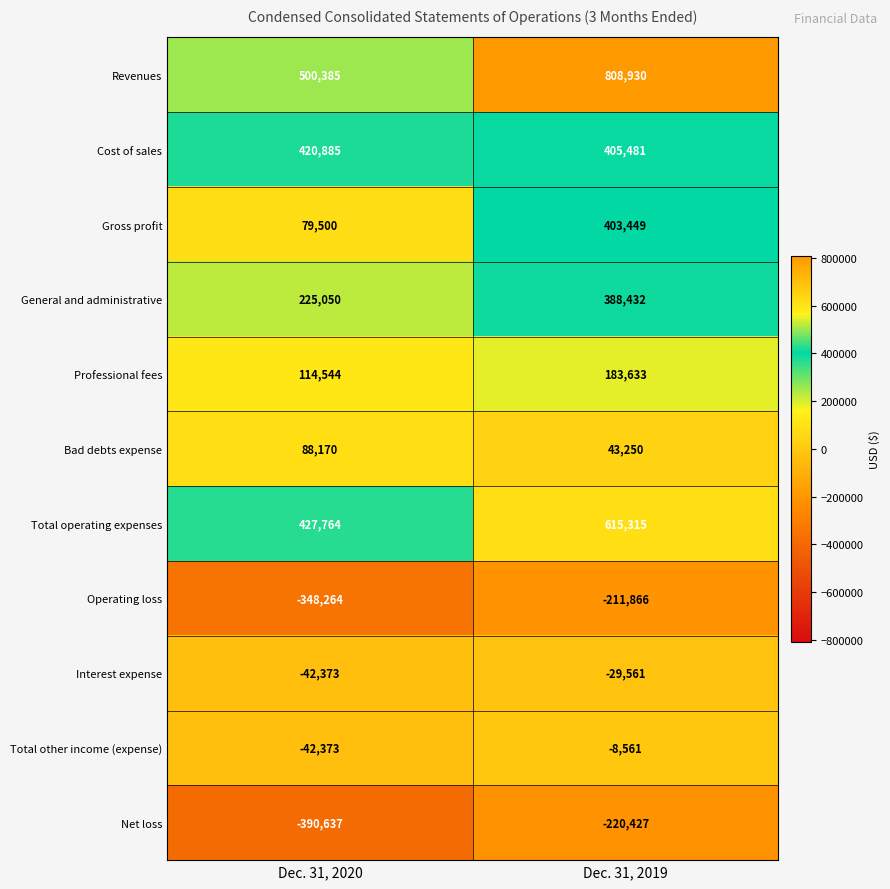

What is the difference between the maximum and minimum values in the Revenues series?

308545